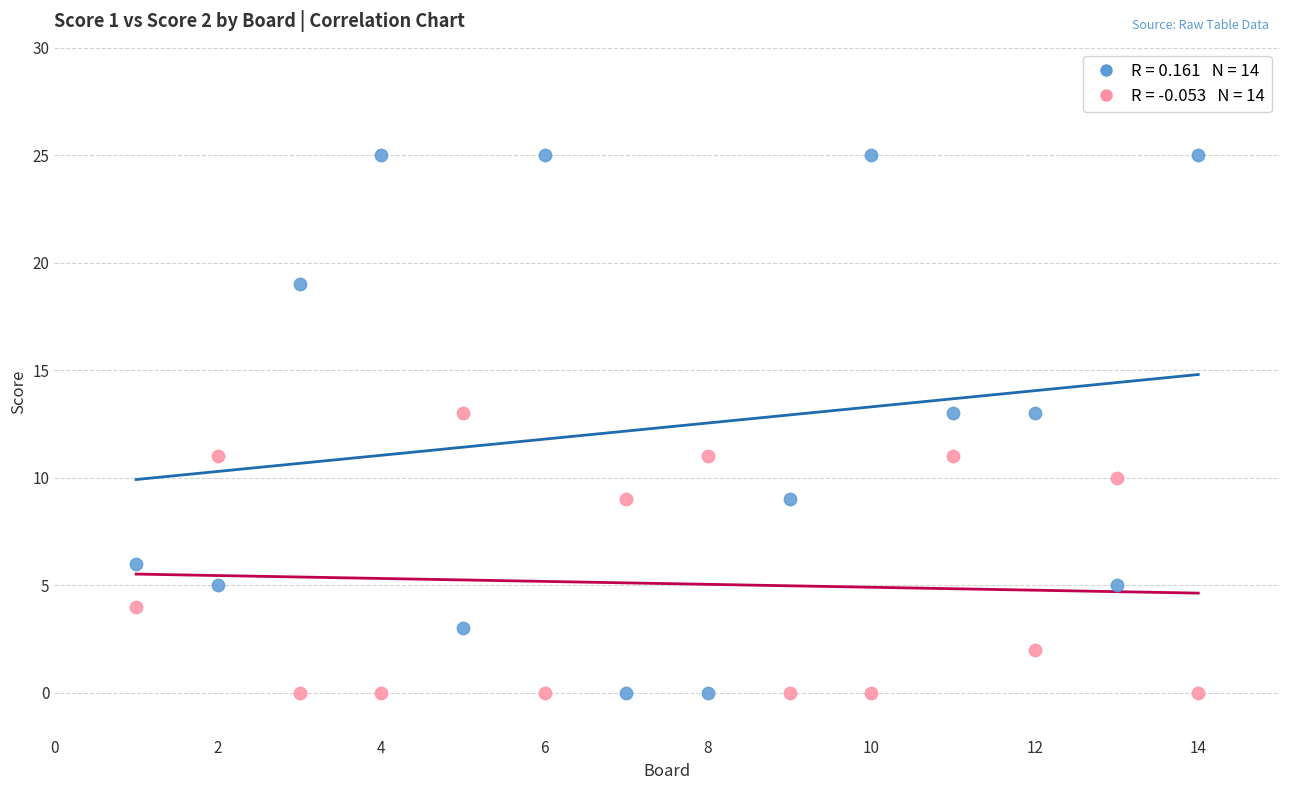

Across all data points, what is the range of X values (max minus min)?

13